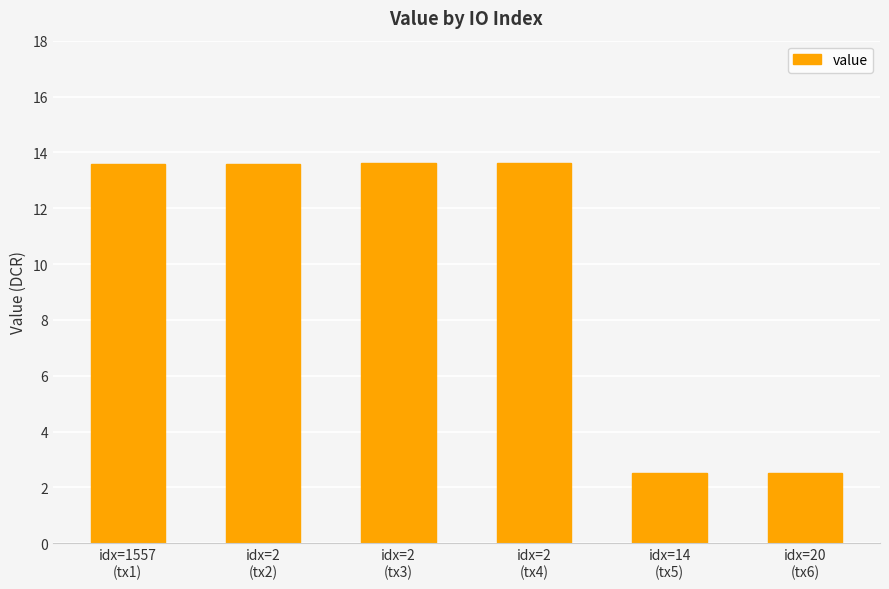

Are the bars grouped side by side (vs. stacked)?

No